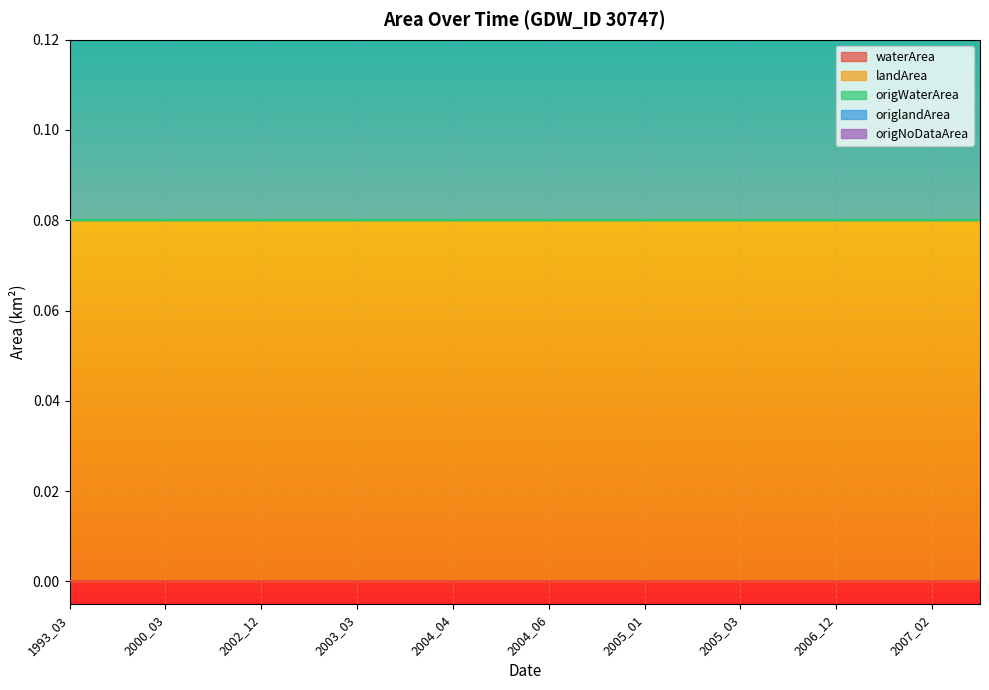

Which series changed the most between 2004_05 and 2007_03?

waterArea